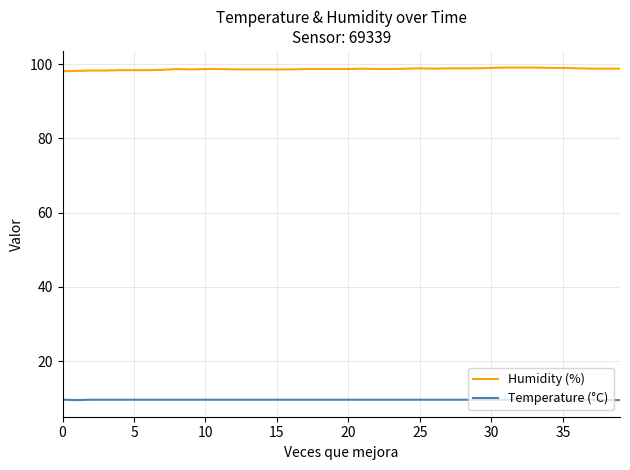

True or false: Humidity (%) and Temperature (°C) intersect in this chart.

False